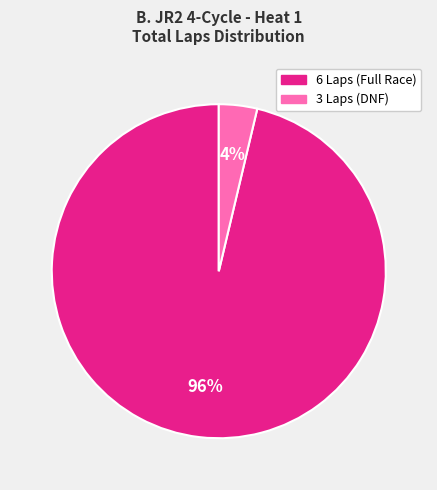

Is there a majority slice in this chart?

Yes